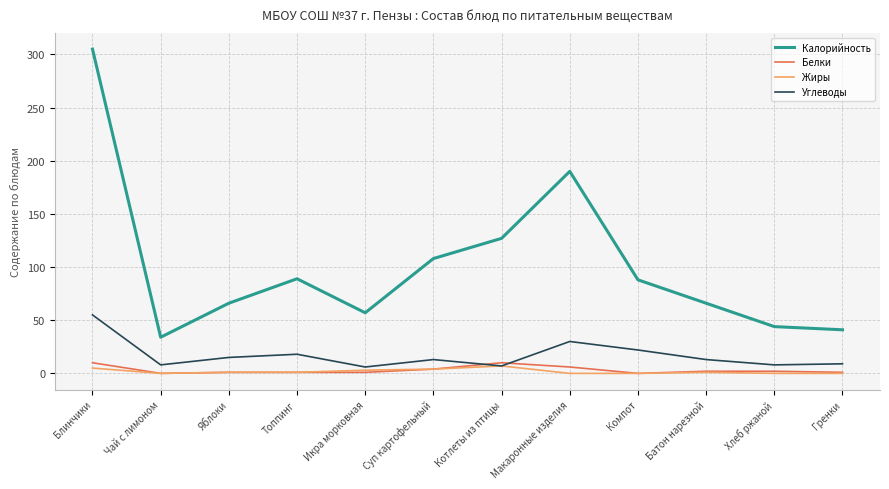

At which category does Калорийность reach its first local peak?

Топпинг